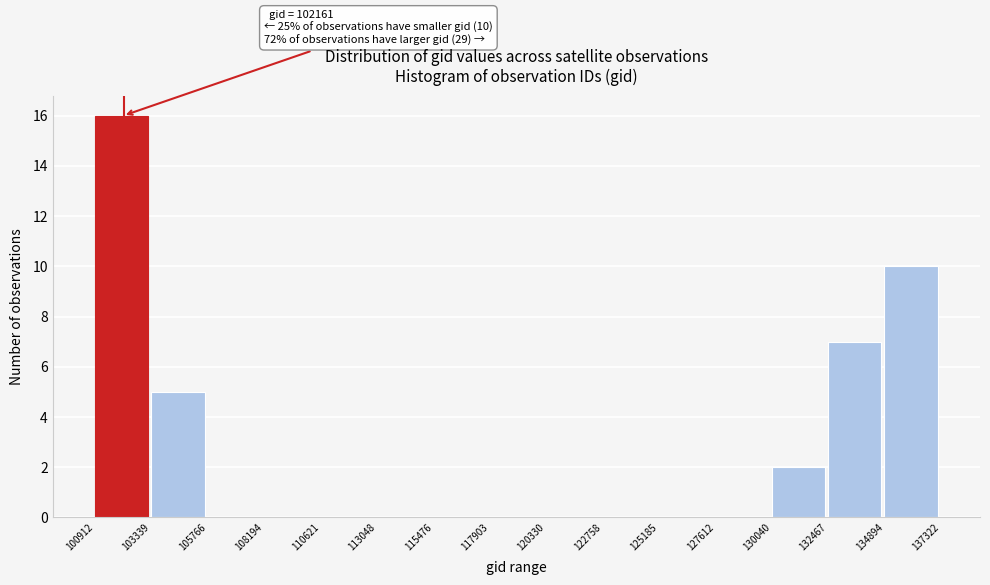

Over which range of the x-axis is the bar tallest?

100912 to 103339